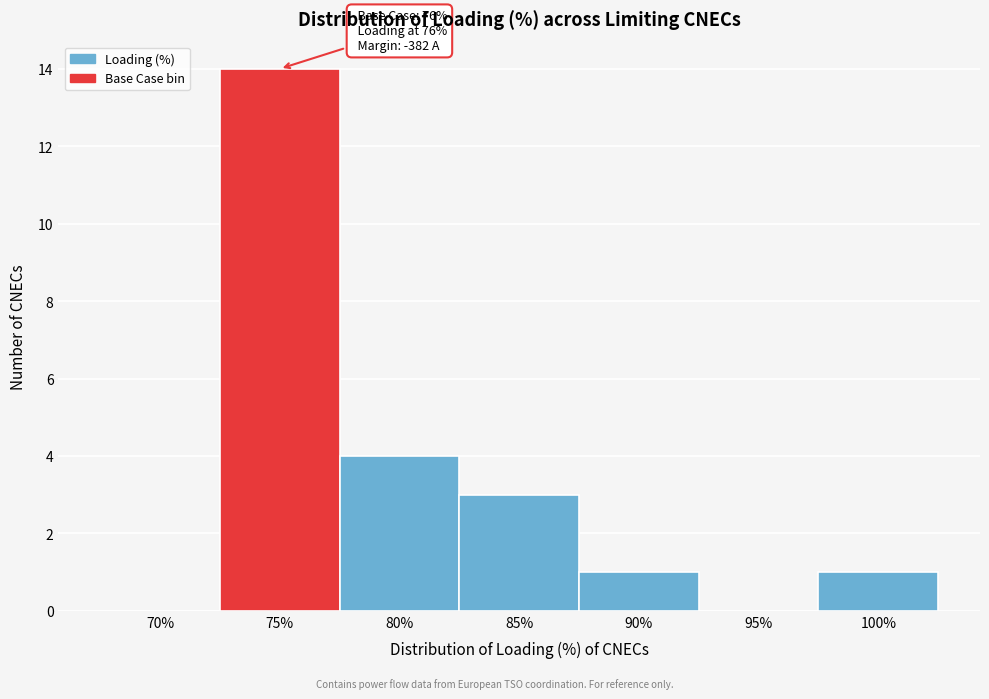

Reading right to left, list all the values displayed in this chart.

100%=1	95%=0	90%=1	85%=3	80%=4	75%=14	70%=0